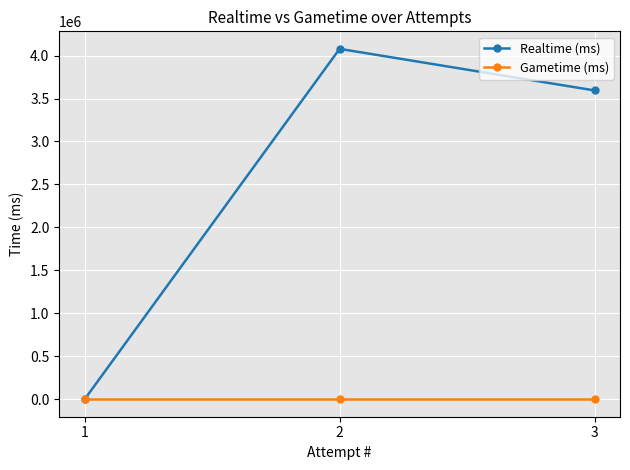

Is this an area chart (filled region under the line)?

No